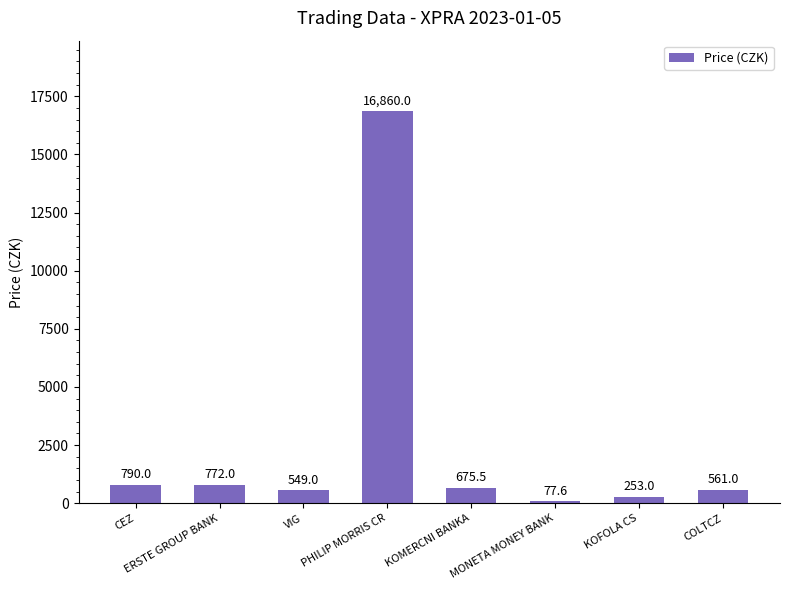

What is the greatest value displayed?

16860.0